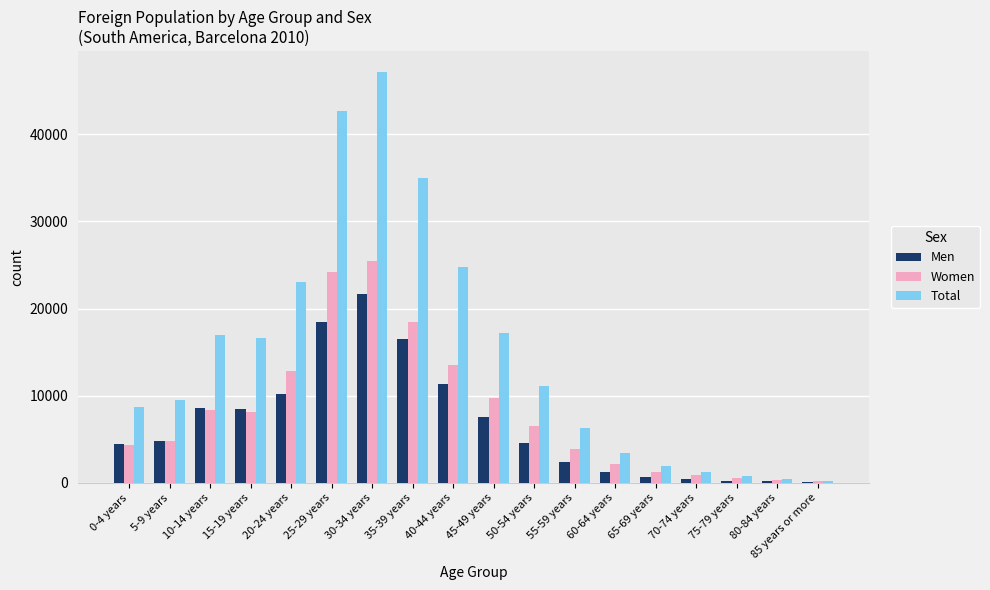

At which category is the sum across all series the highest?

30-34 years